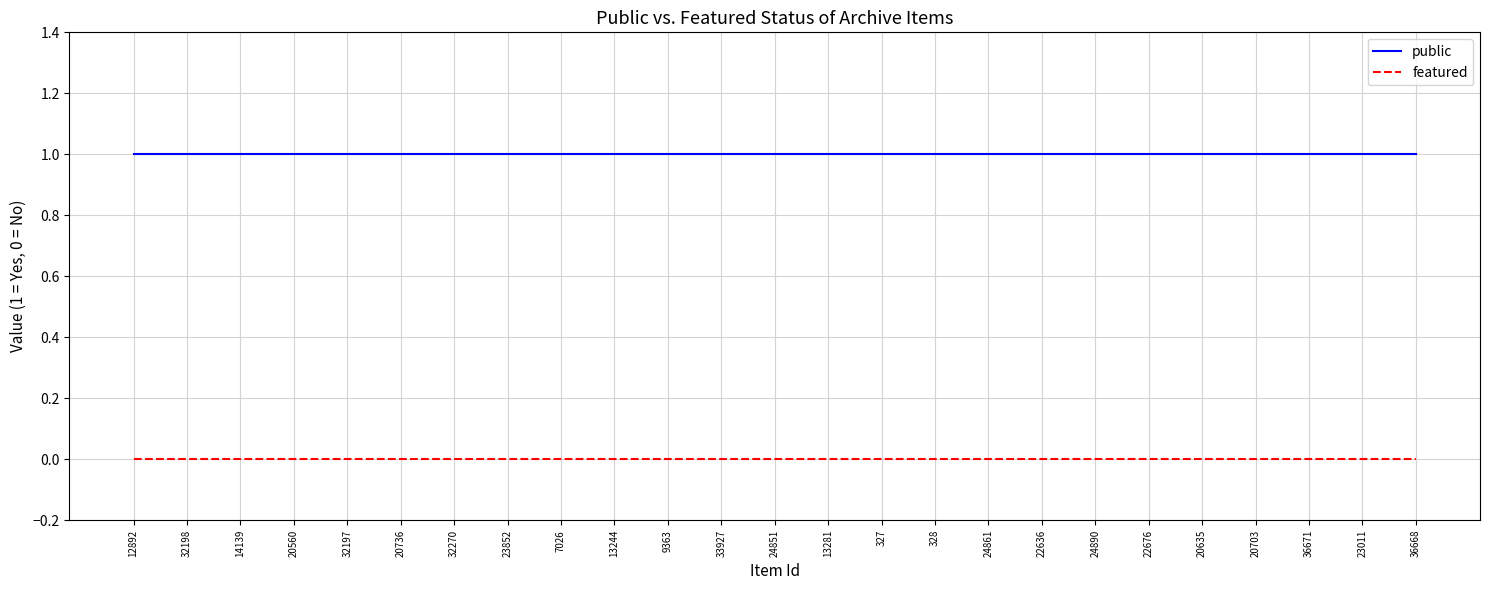

Reading left to right, list all the values displayed in this chart.

public: 1	1	1	1	1	1	1	1	1	1	1	1	1	1	1	1	1	1	1	1	1	1	1	1	1
featured: 0	0	0	0	0	0	0	0	0	0	0	0	0	0	0	0	0	0	0	0	0	0	0	0	0